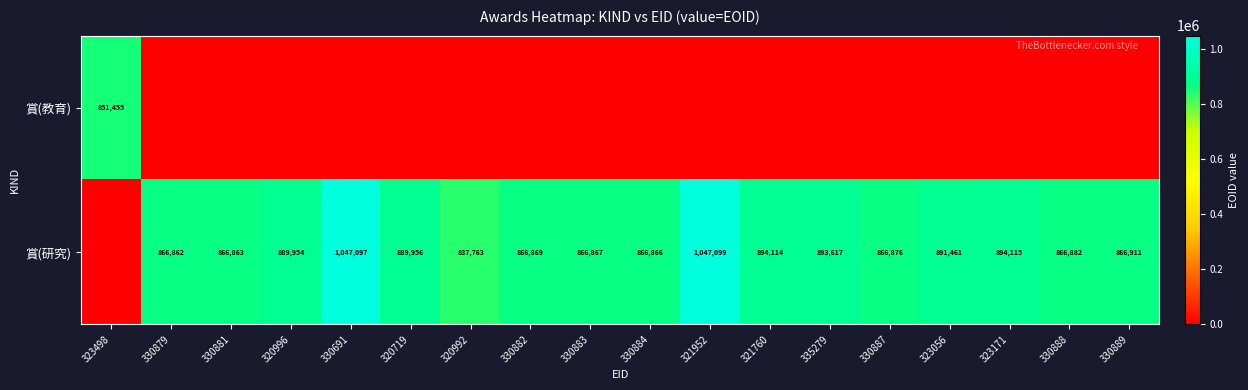

Is it true that 賞(研究) equals 1165509 at 321760?

False